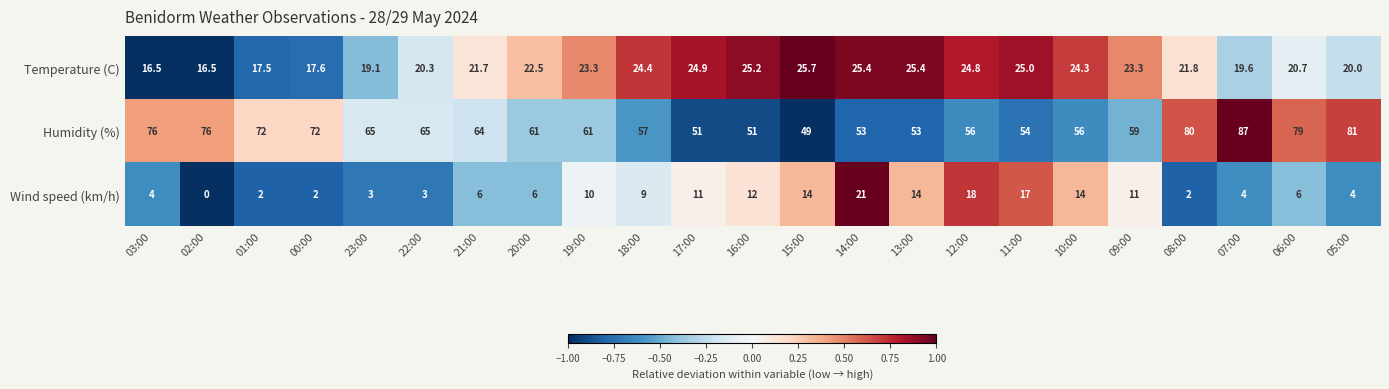

At which category is the sum across all series the highest?

07:00